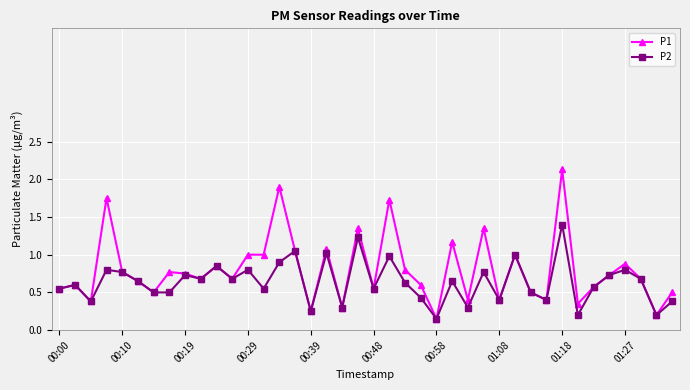

What is the value of the P2 point at the 3rd from the left?

0.4